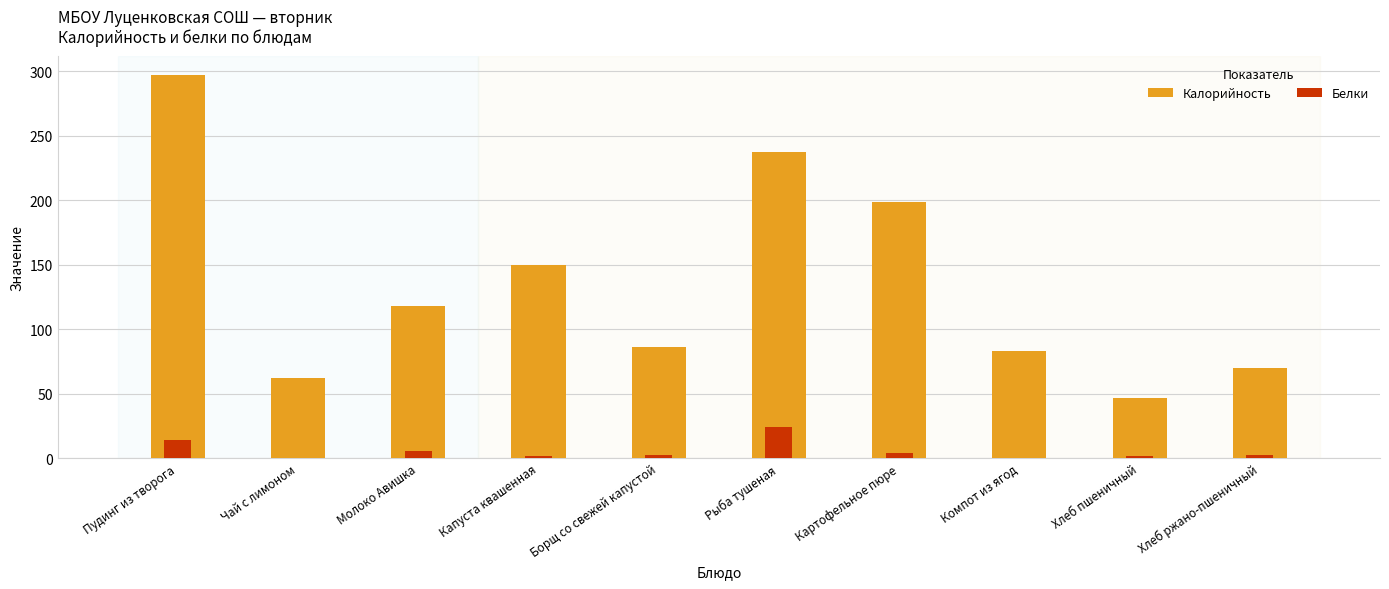

How many values in the Белки series exceed 2?

6